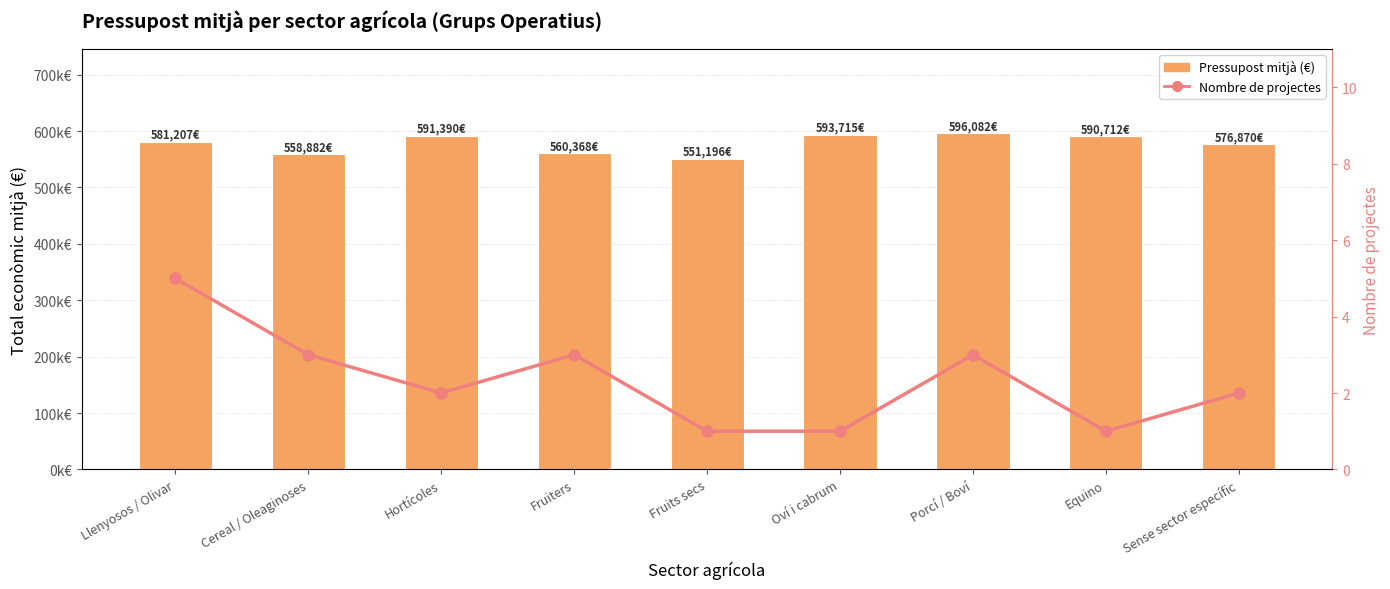

What is the label of the 1st bar from the left?

Llenyosos / Olivar